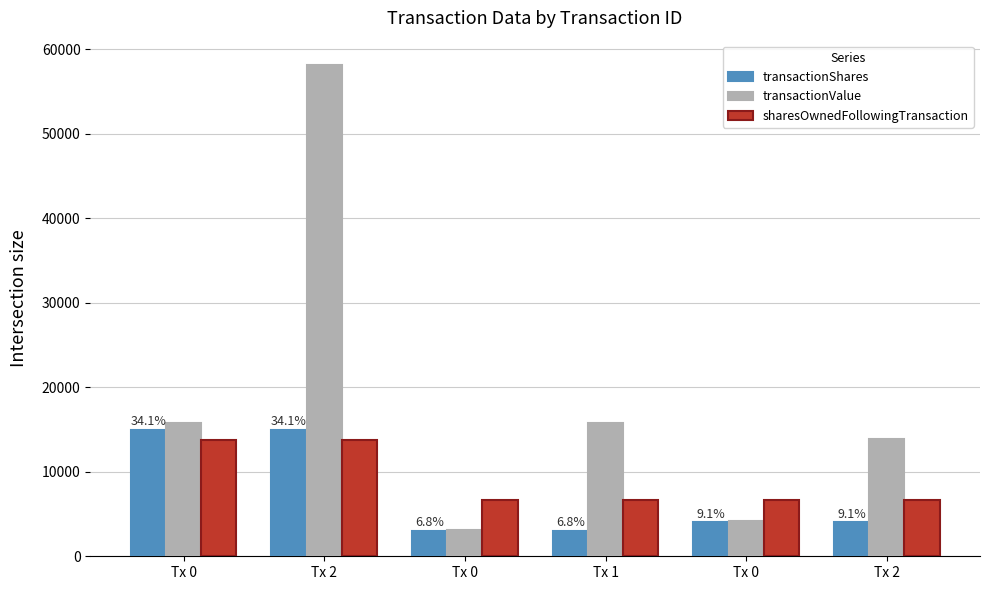

Does the chart contain any negative values?

No